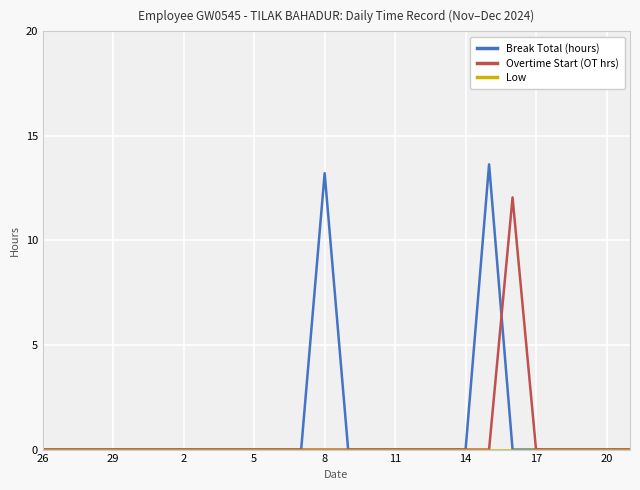

What is the highest value of the Overtime Start (OT hrs) series?

12.1